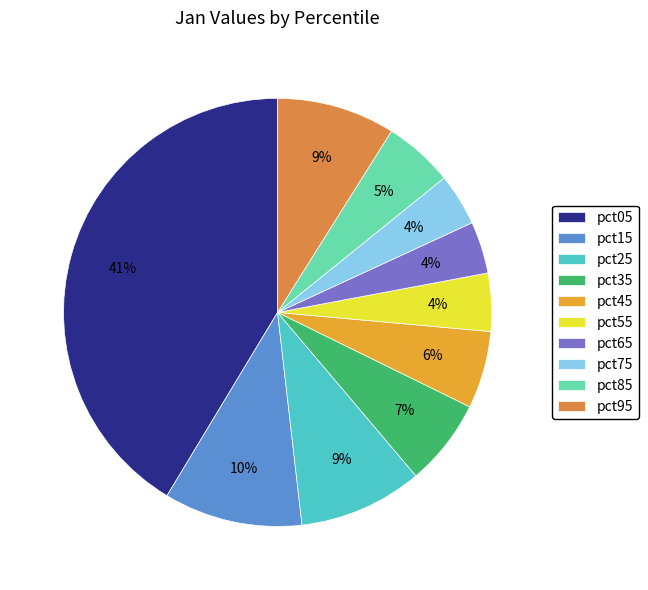

True or false: pct95 accounts for 3% of the total.

False